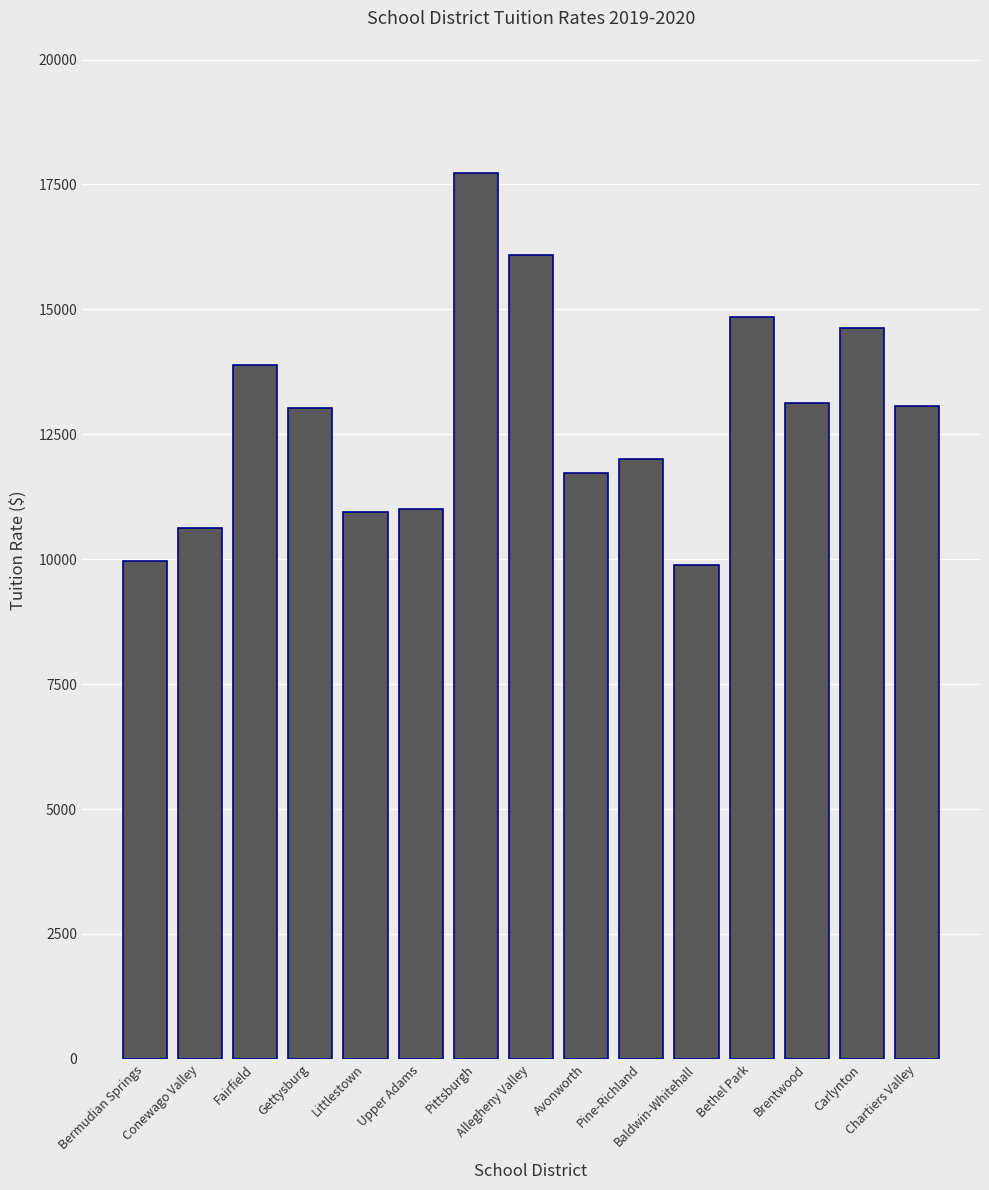

What is the difference between the second highest and minimum values?

6205.4